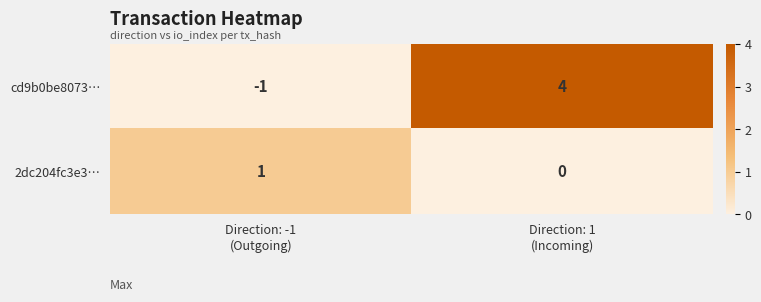

Reading left to right, transcribe all the data shown in this chart.

cd9b0be8073…: -1	4
2dc204fc3e3…: 1	0